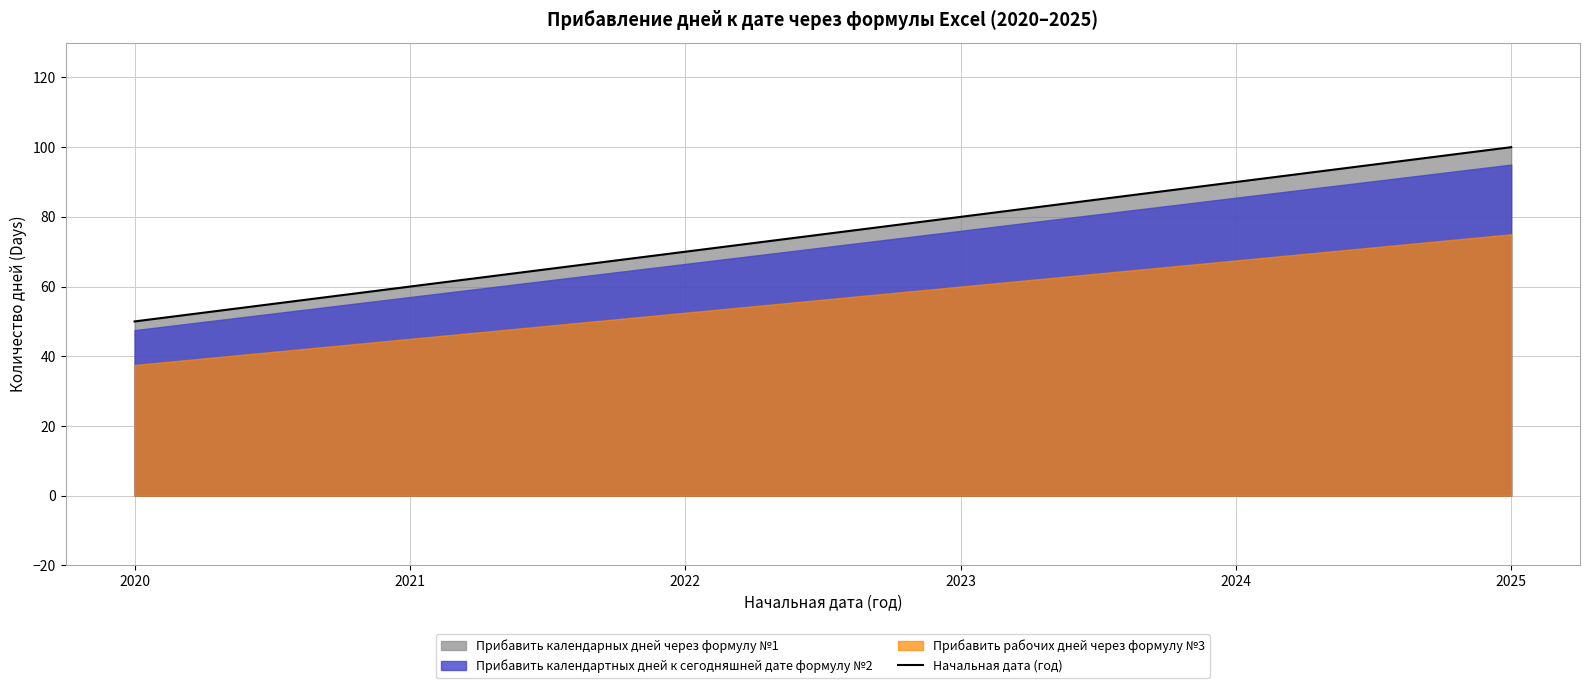

What is the ratio of the value at 2025 to the value at 2024?

1.1